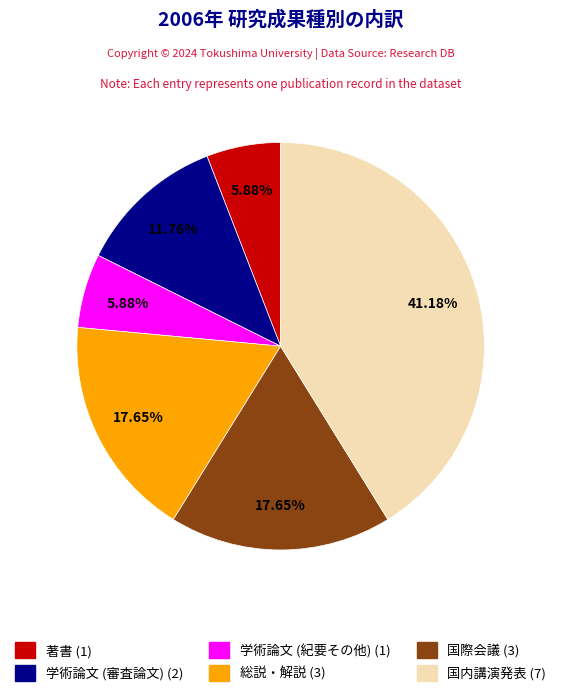

Is 総説・解説 the majority of the pie?

No